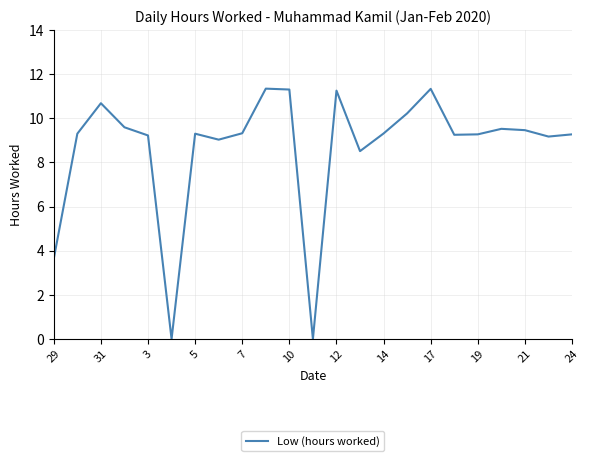

What is the difference between the maximum and minimum values?

11.3